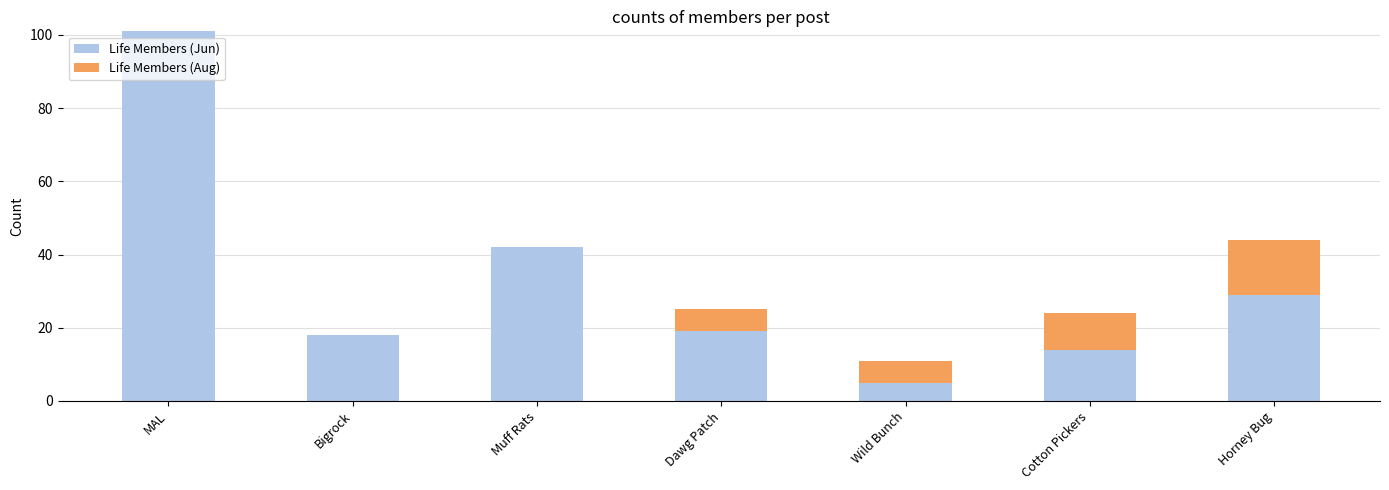

Reading right to left, what are the values for Life Members (Jun)?

Horney Bug=29	Cotton Pickers=14	Wild Bunch=5	Dawg Patch=19	Muff Rats=42	Bigrock=18	MAL=101